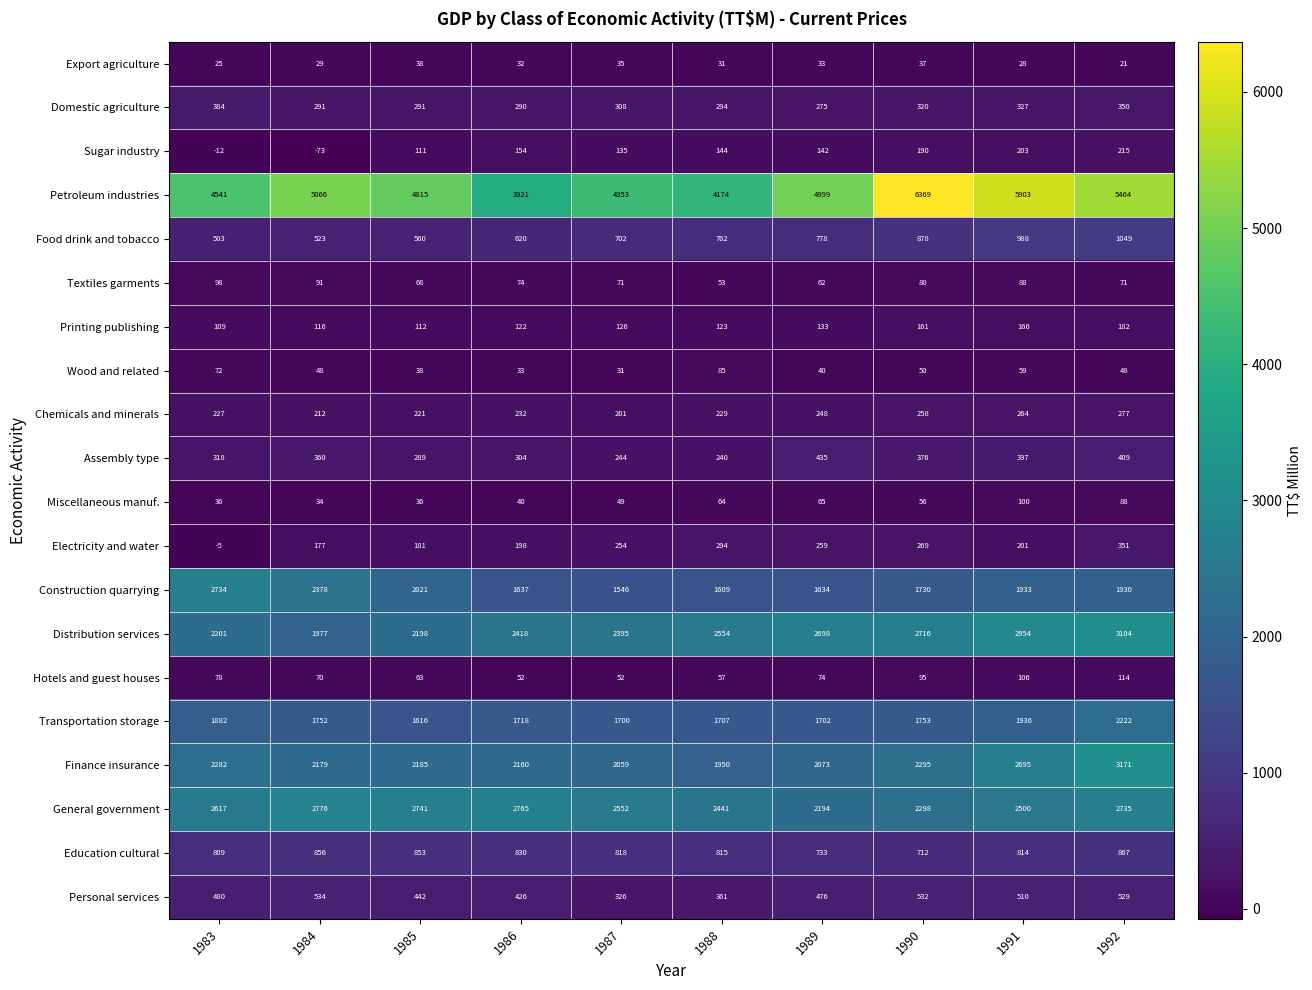

What is the minimum value shown in the chart?

-73